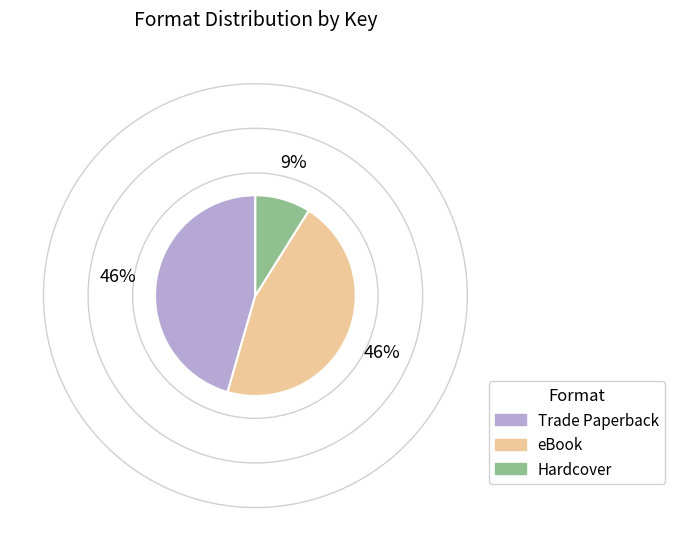

Which has a higher value, Trade Paperback or Hardcover?

Trade Paperback